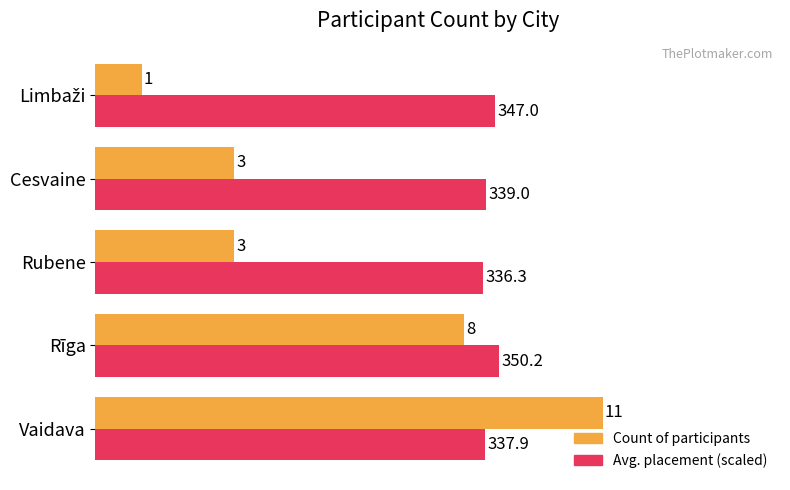

Is it true that Count of participants equals 11.0 at Vaidava?

True